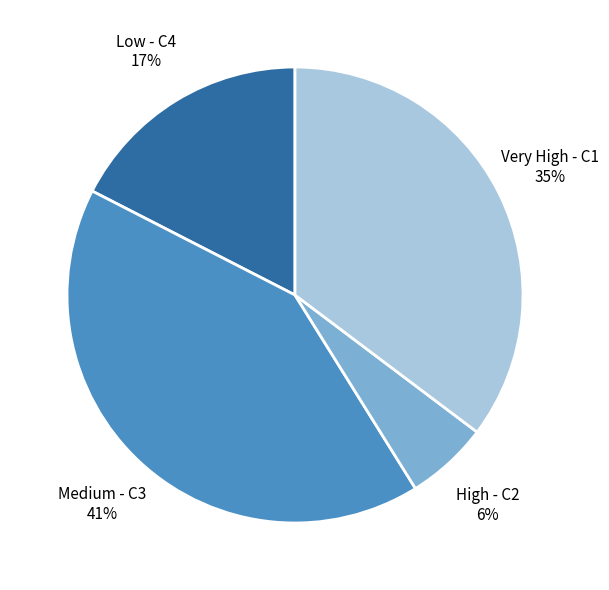

To the nearest percent, what portion does Medium - C3 represent?

41%